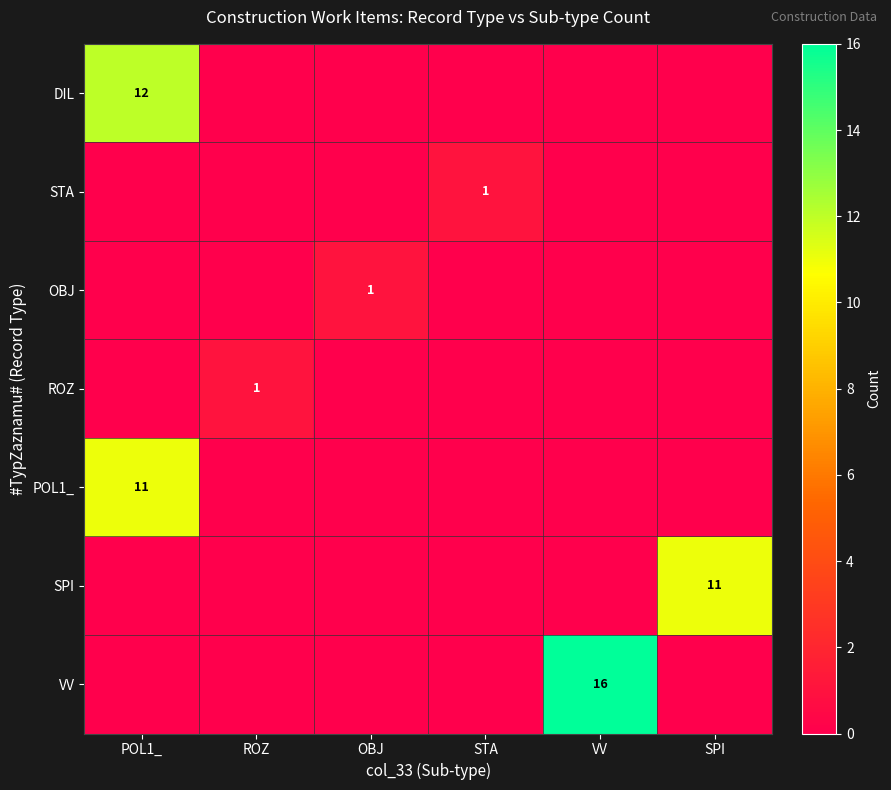

How many series are shown in this chart?

7